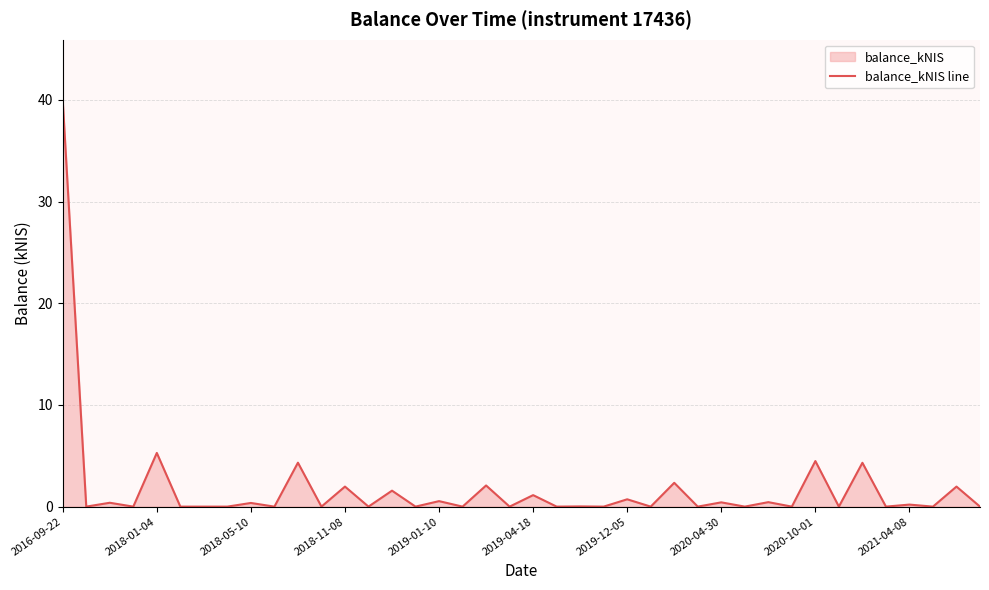

Count the number of categories in the chart.

40